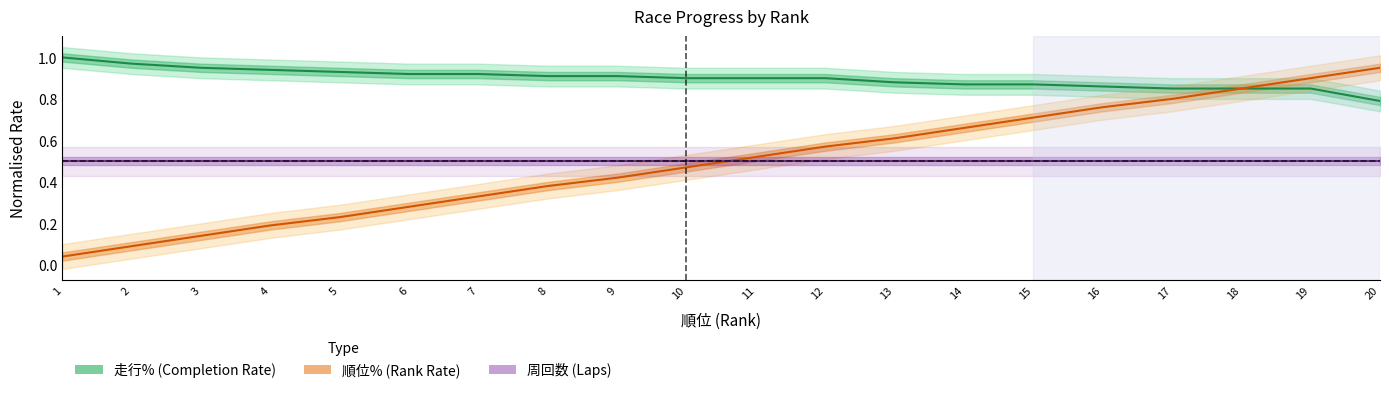

Between 4 and 8, which is larger?

8